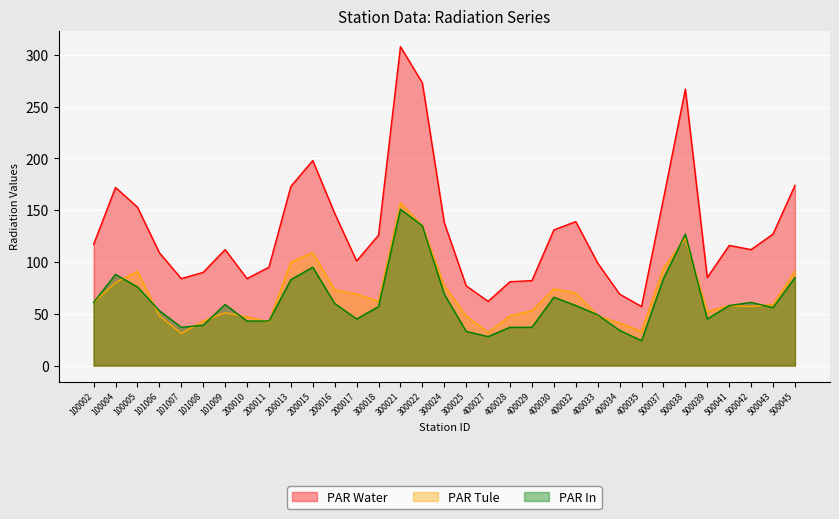

At which category is the sum across all series the highest?

300021